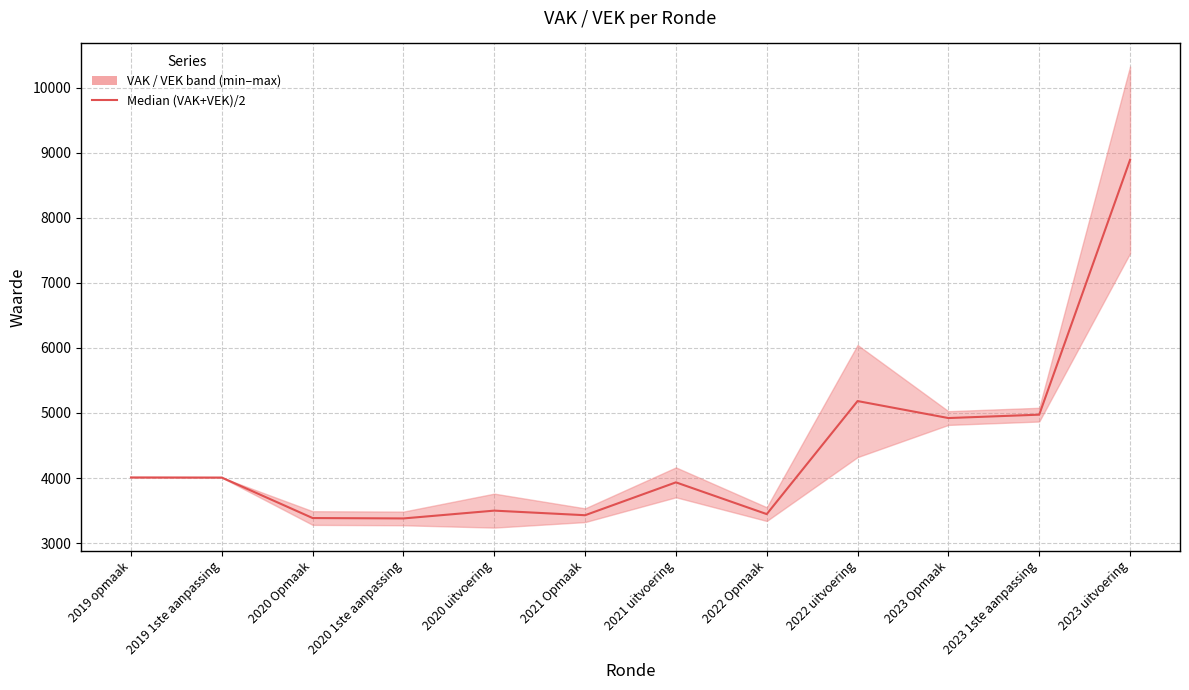

What is the label of the 12th point from the right?

2019 opmaak